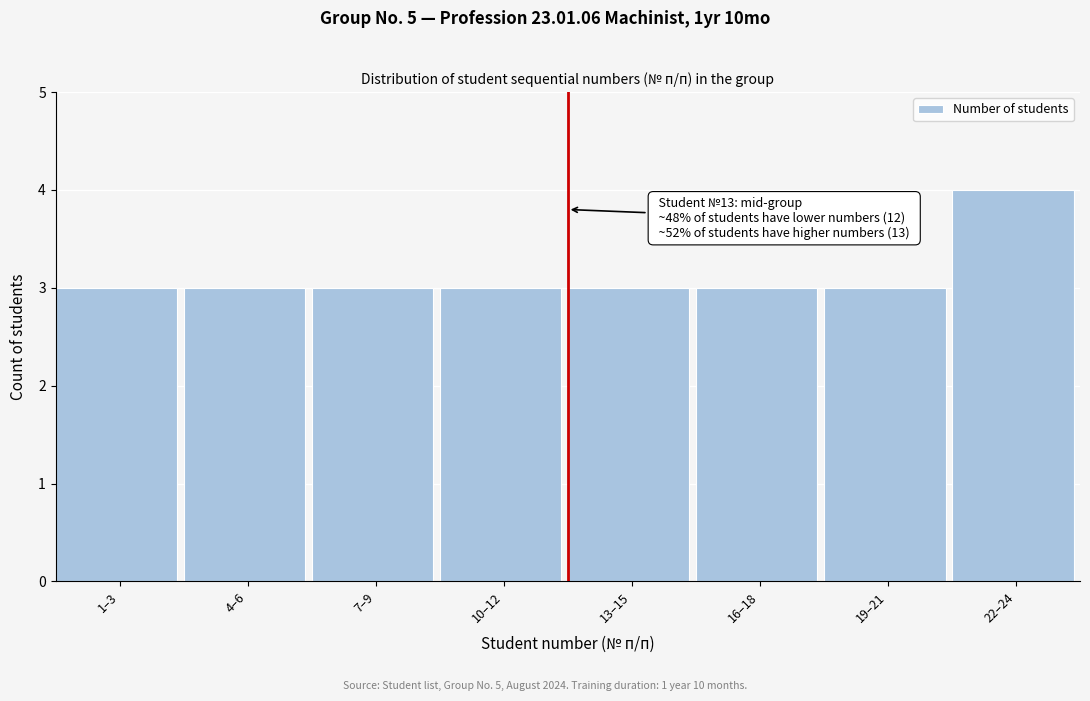

Reading left to right, extract all data points from this chart.

1–3=3	4–6=3	7–9=3	10–12=3	13–15=3	16–18=3	19–21=3	22–24=4